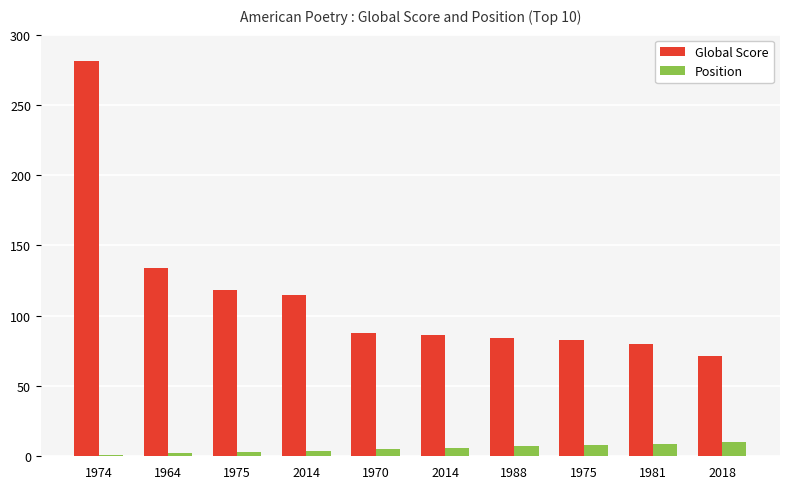

Count the number of data series in this chart.

2